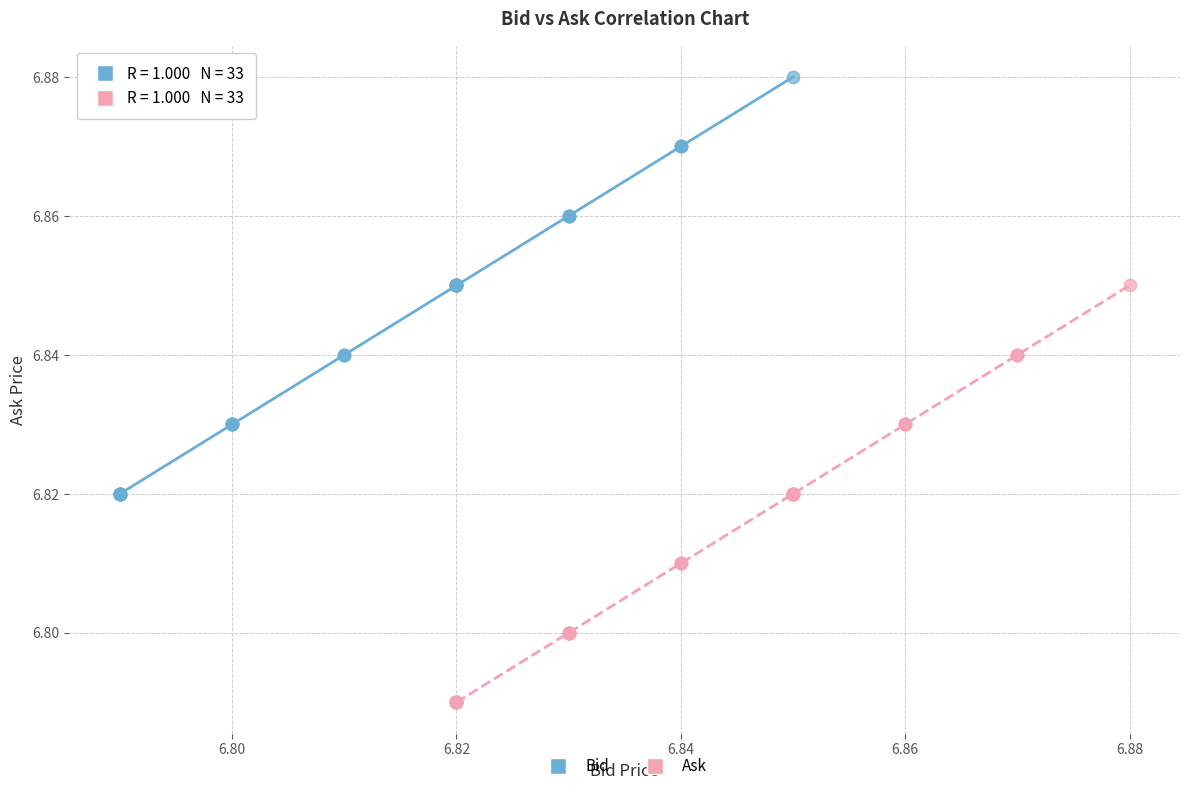

Which series reaches the minimum Y coordinate?

Ask